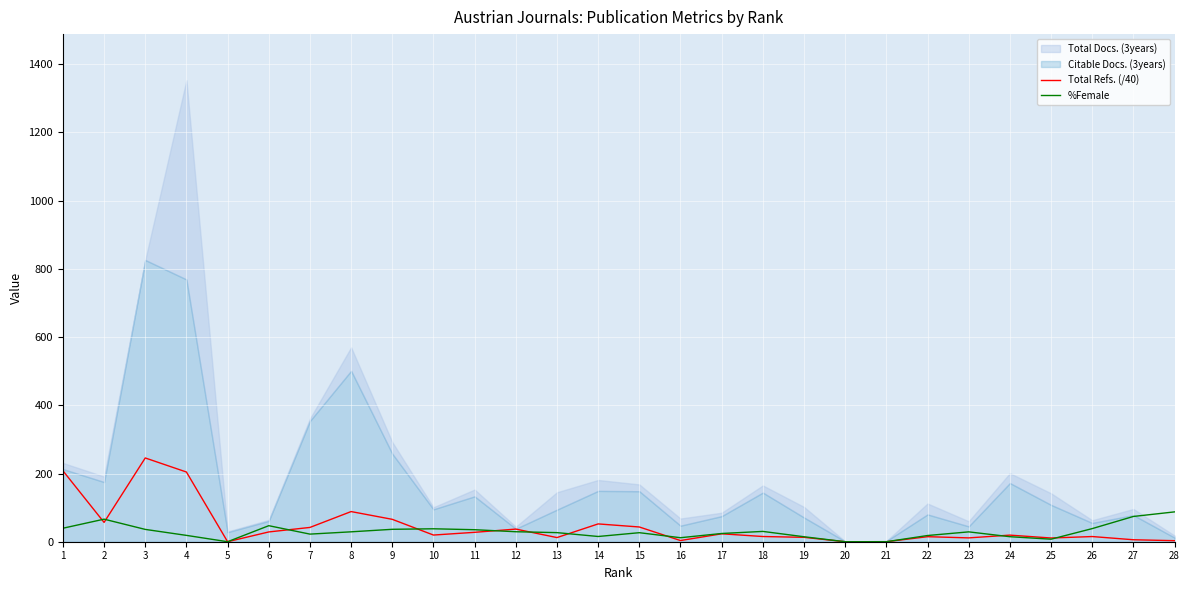

What is the highest value of the %Female series?

87.5